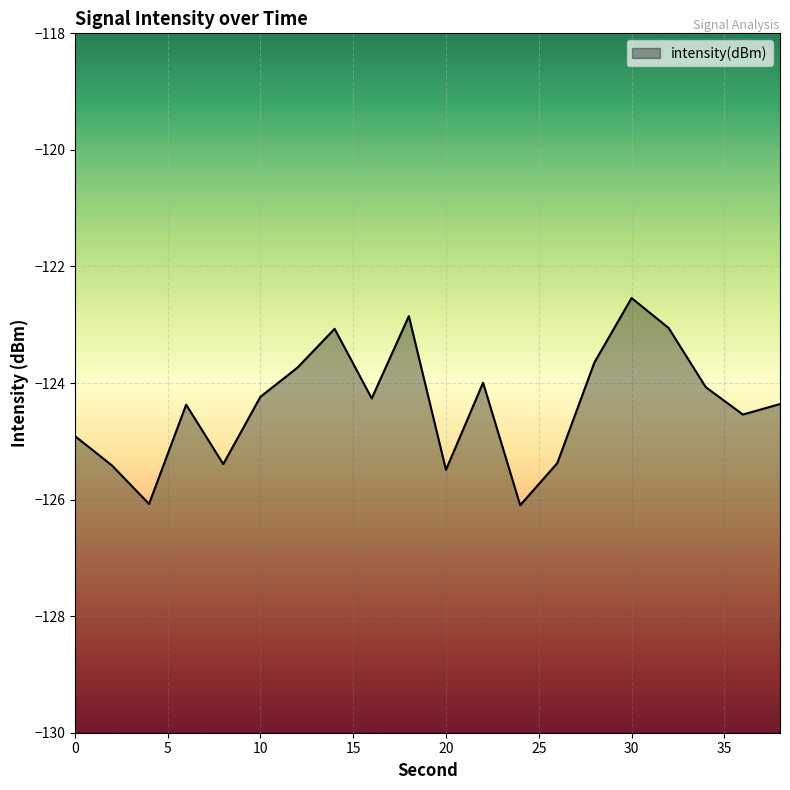

How many distinct data groups are displayed?

1